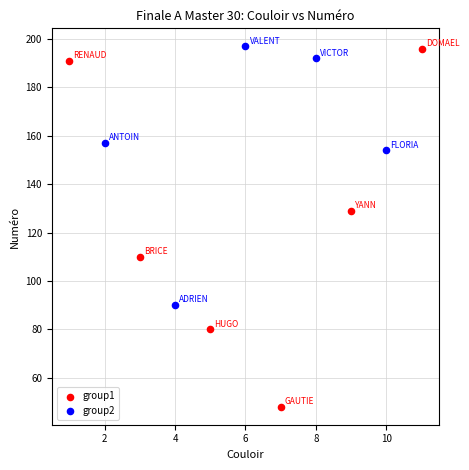

What are all the series names shown in the legend?

group1, group2